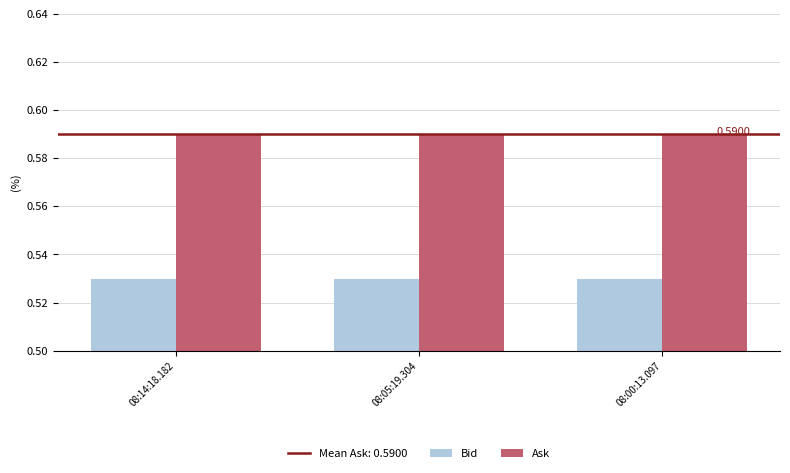

What is the sum of the Bid values at 08:14:18.182 and 08:00:13.097?

1.1